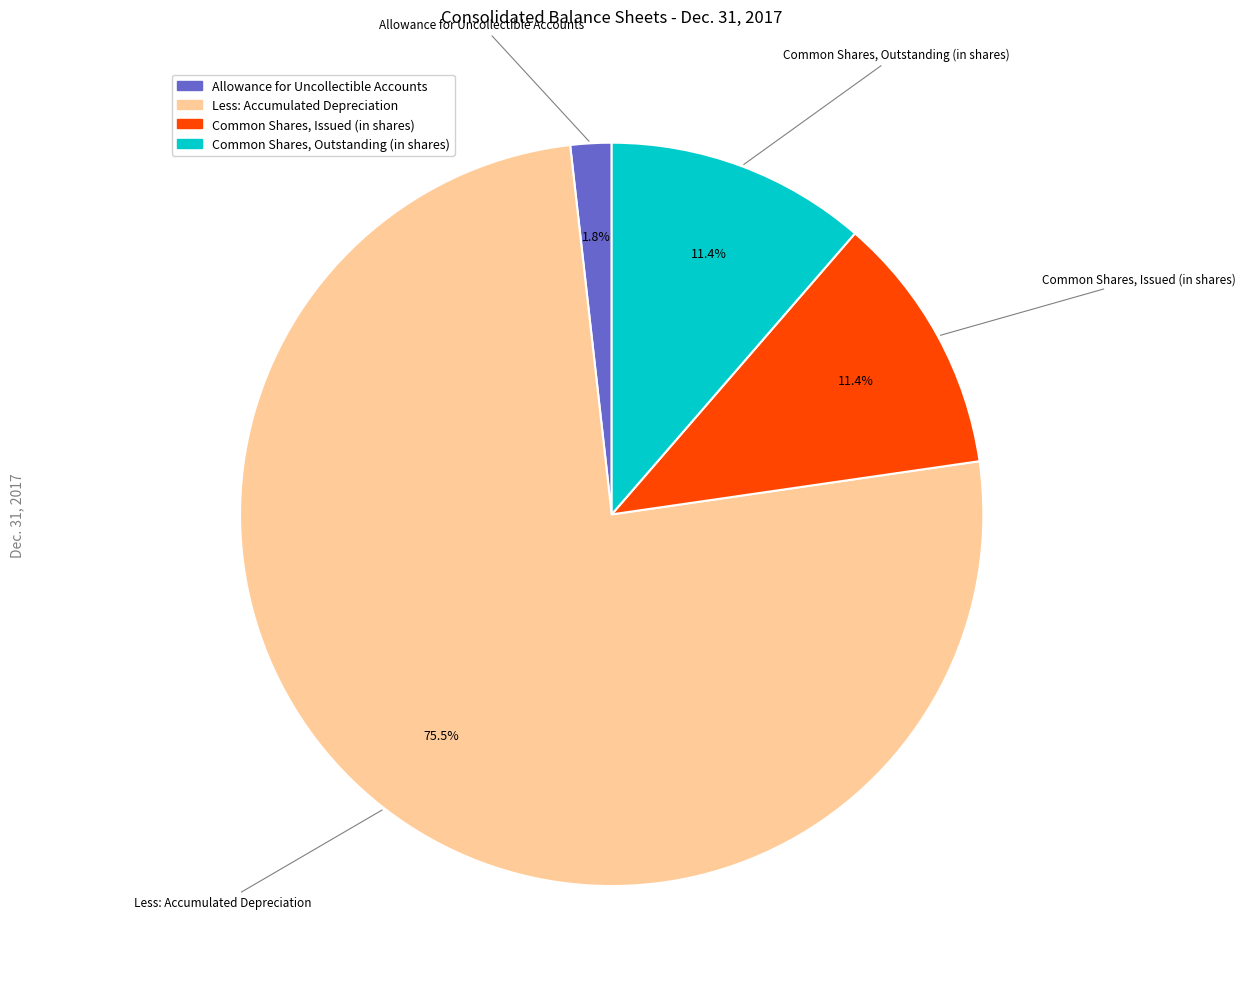

Does any single category account for the majority?

Yes